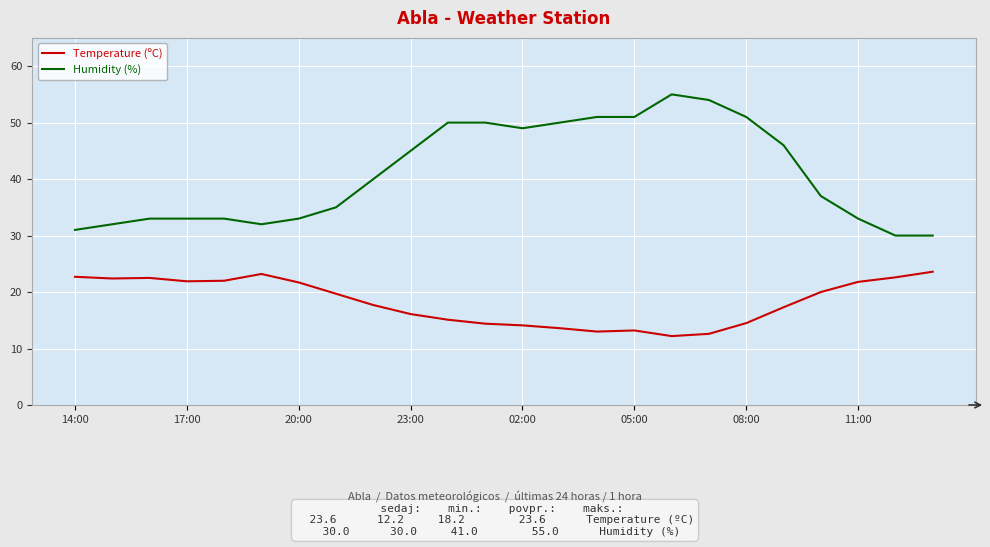

What is the difference between the maximum and minimum values in the Humidity (%) series?

25.0